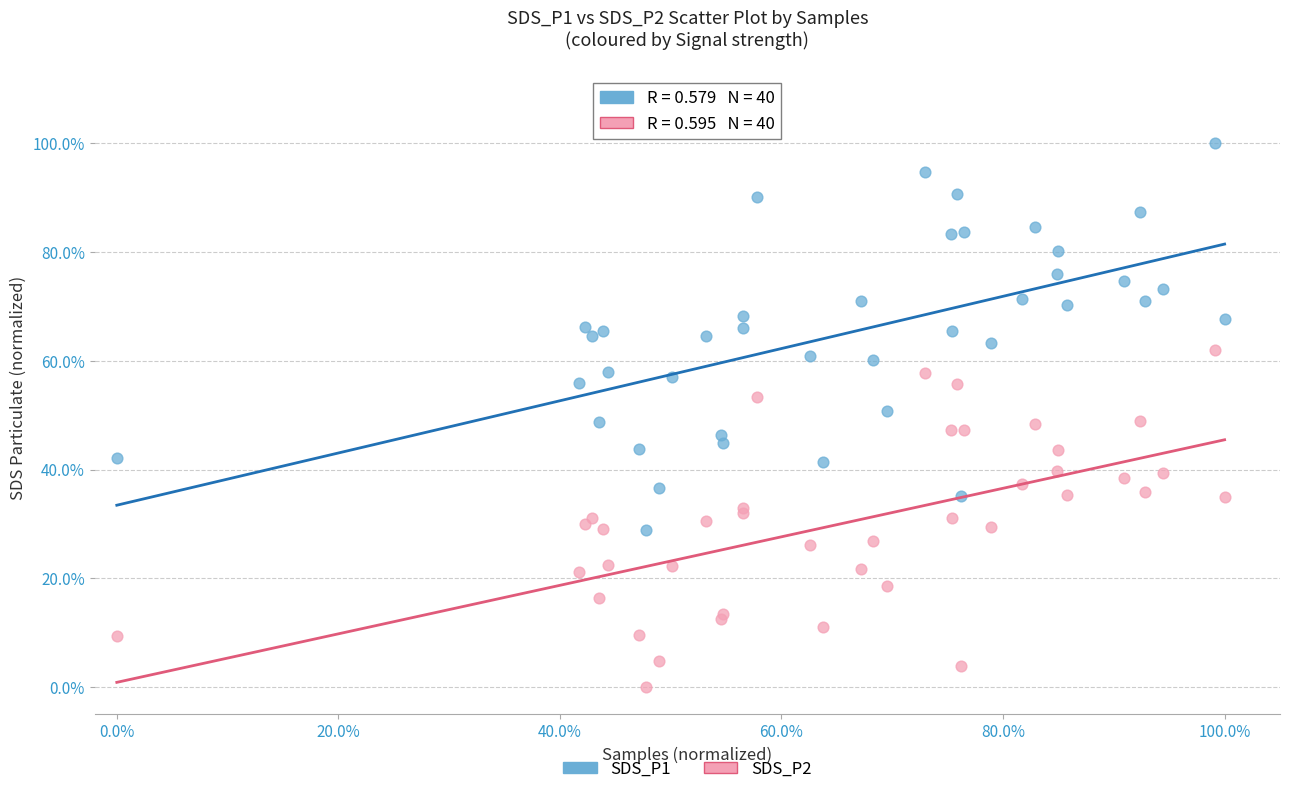

What are all the series names shown in the legend?

SDS_P1, SDS_P2